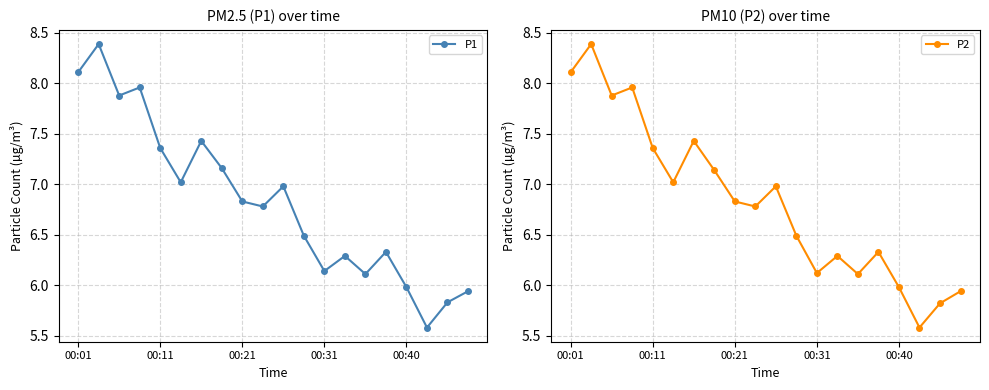

True or false: P1 and P2 cross at least once.

False